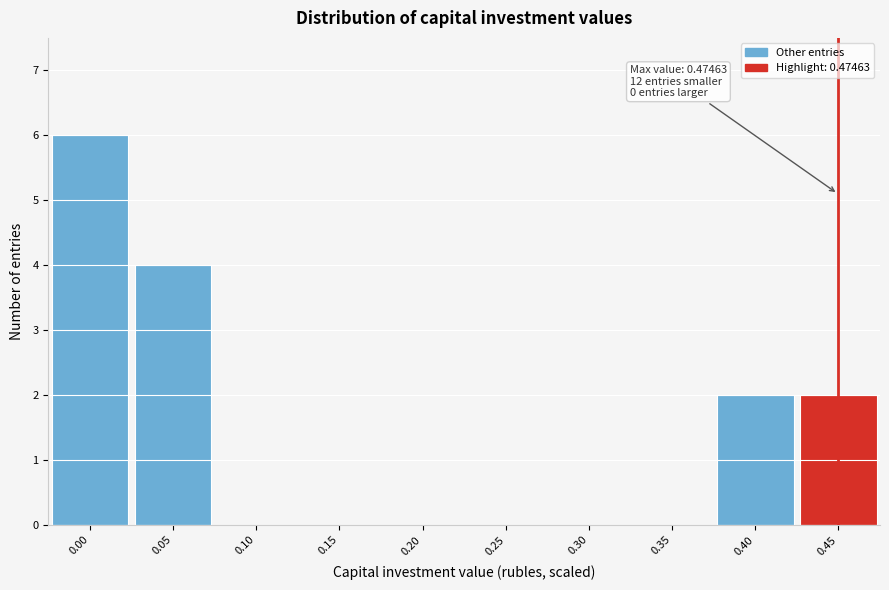

Reading left to right, extract all data points from this chart.

0.00=6	0.05=4	0.10=0	0.15=0	0.20=0	0.25=0	0.30=0	0.35=0	0.40=2	0.45=2